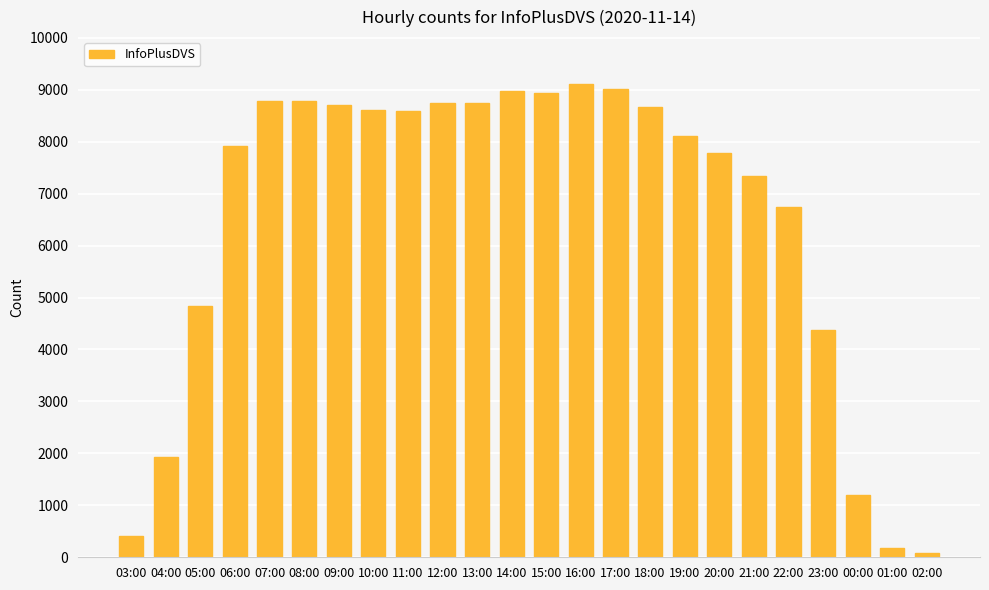

How many values are below 8597?

12